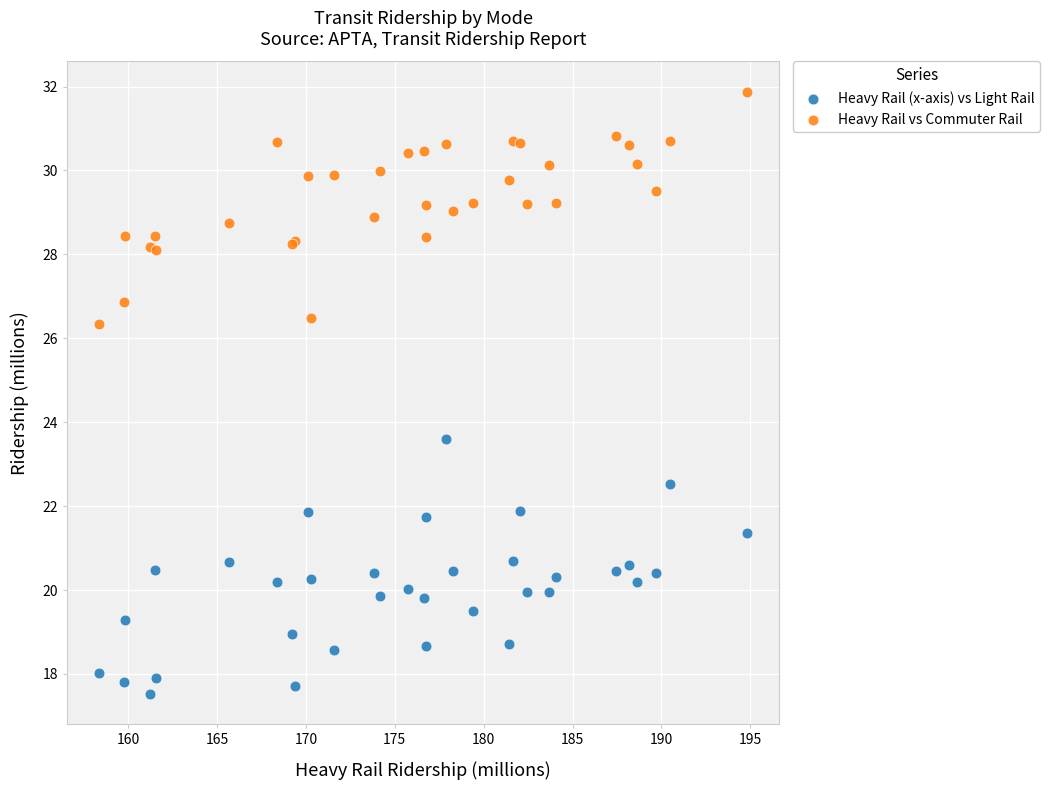

Which series contains the lowest Y value?

Heavy Rail (x-axis) vs Light Rail